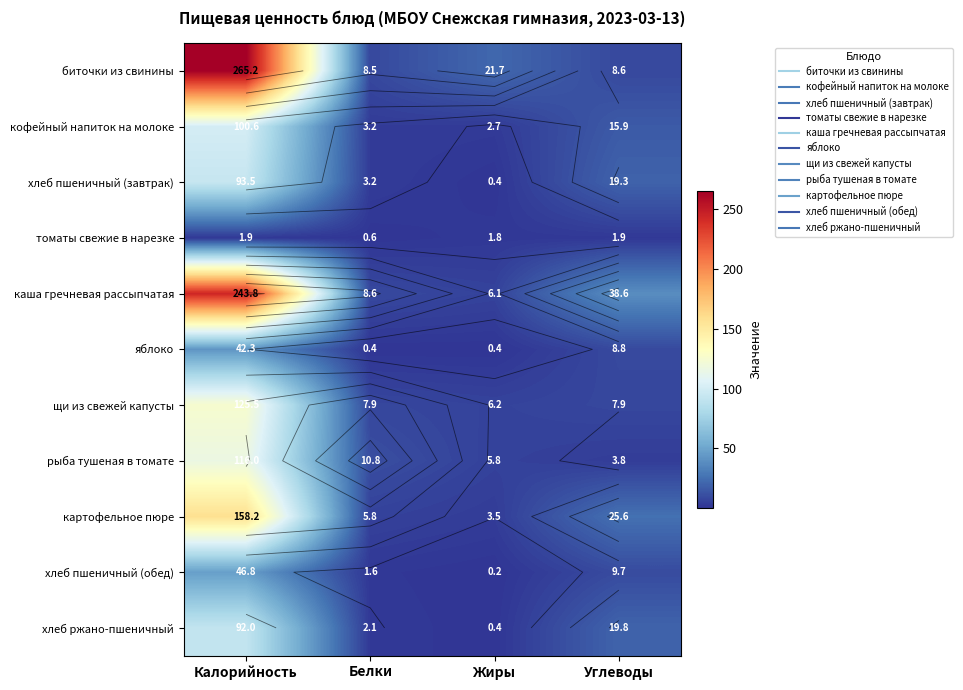

How many values in the каша гречневая рассыпчатая series exceed 38?

2